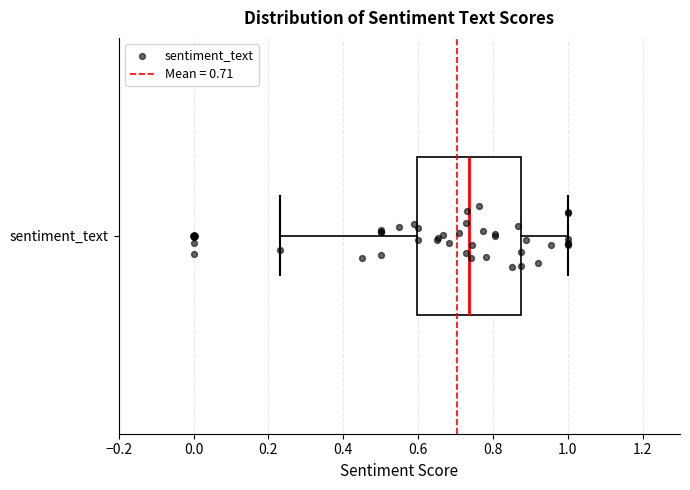

Read this box plot against the x-axis: the position of the median line, the range covered by the box, and the ends of both whiskers. The values are not printed on the chart, so give them approximately, as read against the axis.

median 0.74, box 0.60 to 0.88, whiskers 0.24 to 1.00